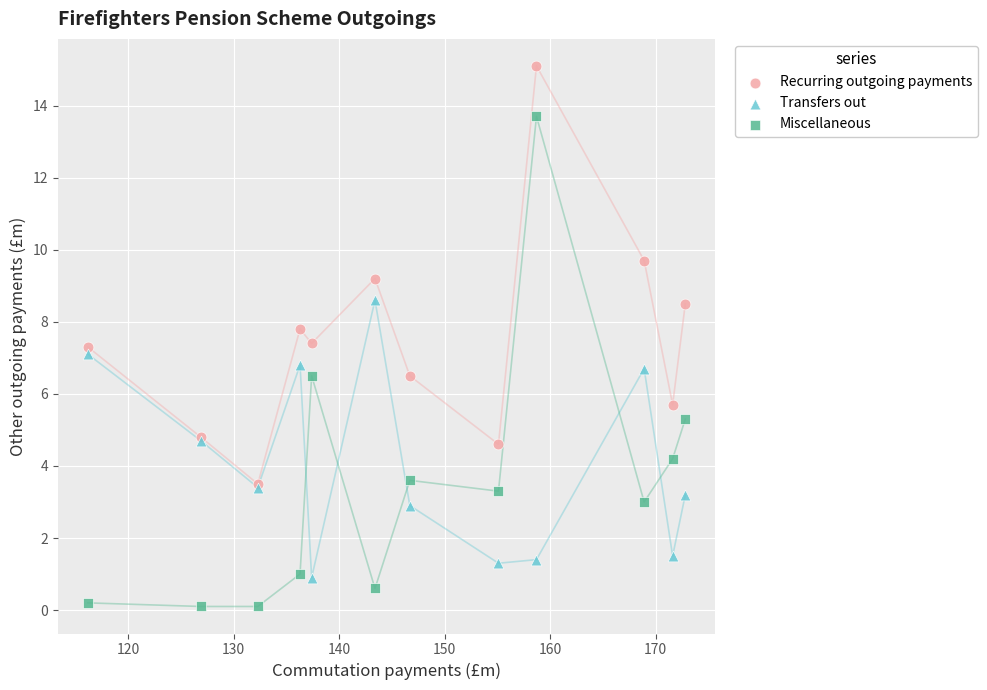

In the Miscellaneous series, what Y value is closest to 6?

6.5